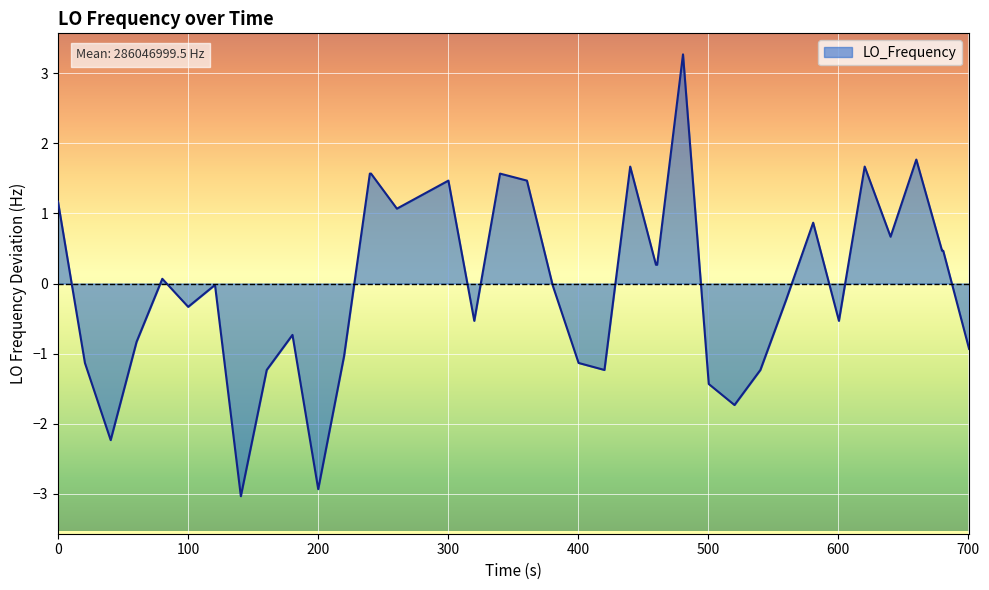

Count the number of categories in the chart.

40